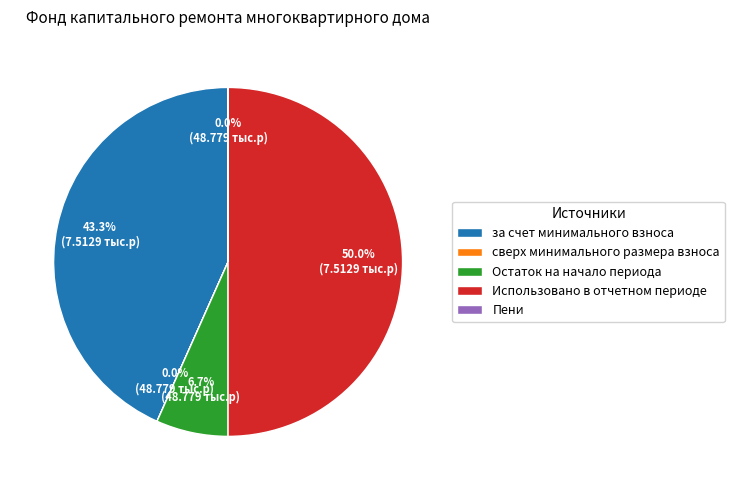

To the nearest percent, what is the average slice percentage?

20%